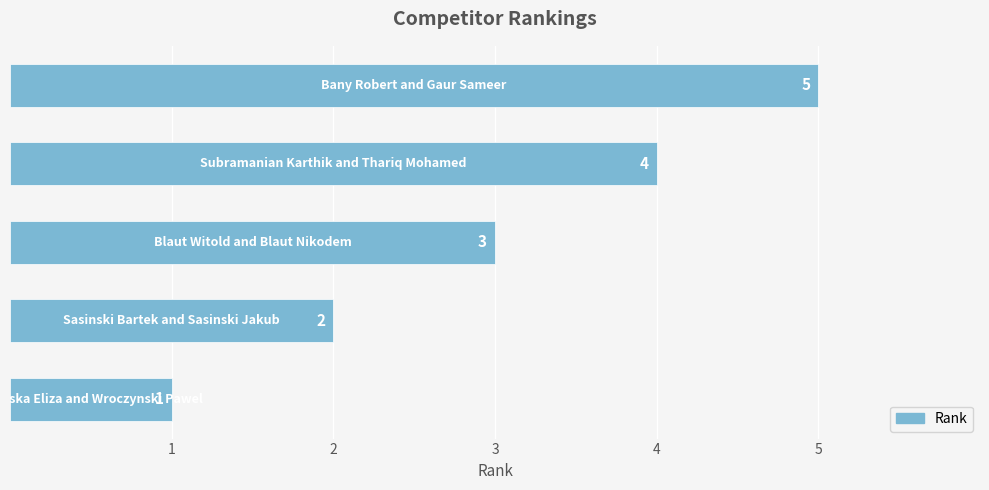

Count the values in the range 2 to 4.

3